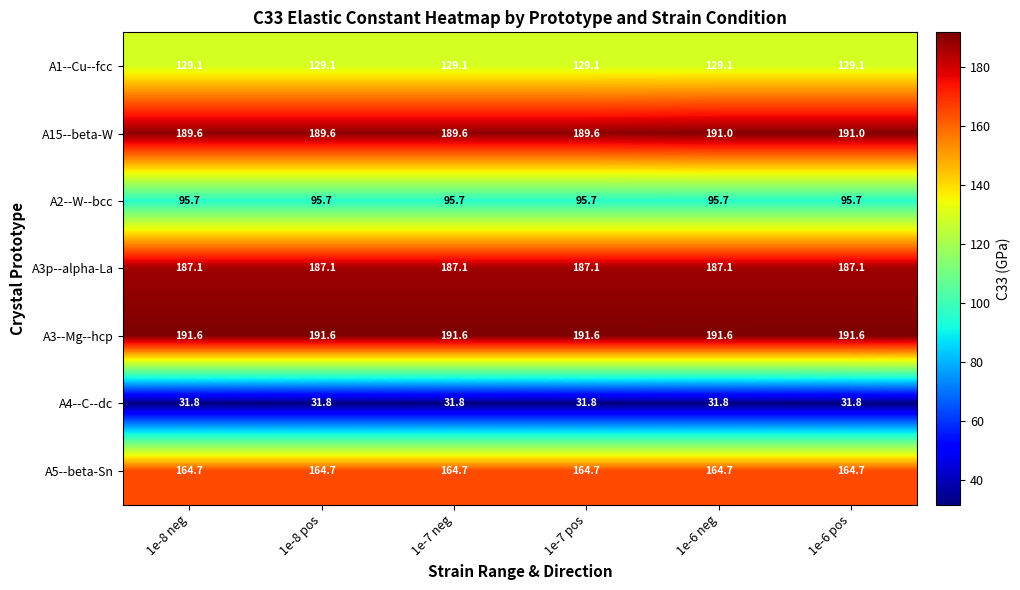

List the series in order of their peak value, lowest first.

A4--C--dc, A2--W--bcc, A1--Cu--fcc, A5--beta-Sn, A3p--alpha-La, A15--beta-W, A3--Mg--hcp